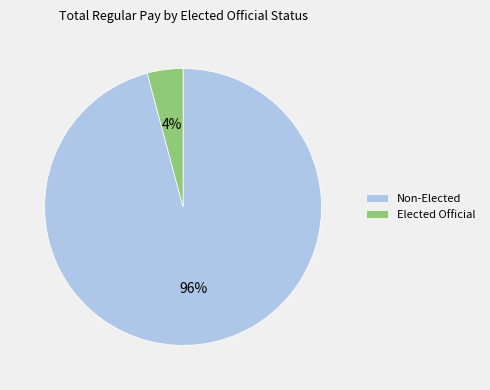

Is it true that Non-Elected is 96% of the pie?

True